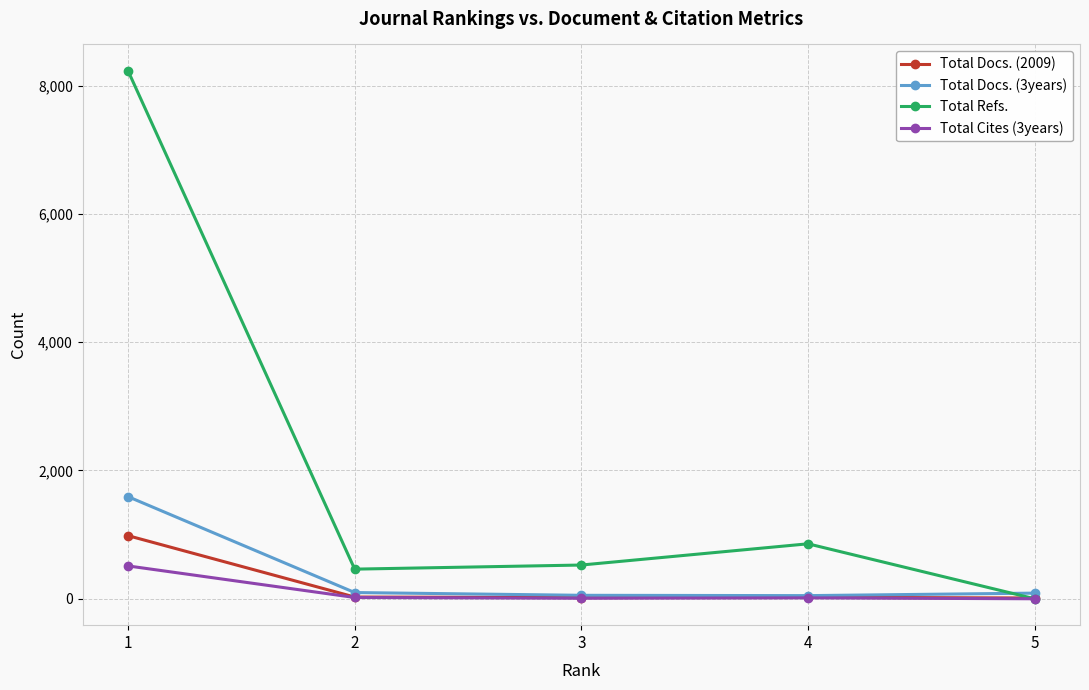

What is the sum of all Total Docs. (3years) values?

1880